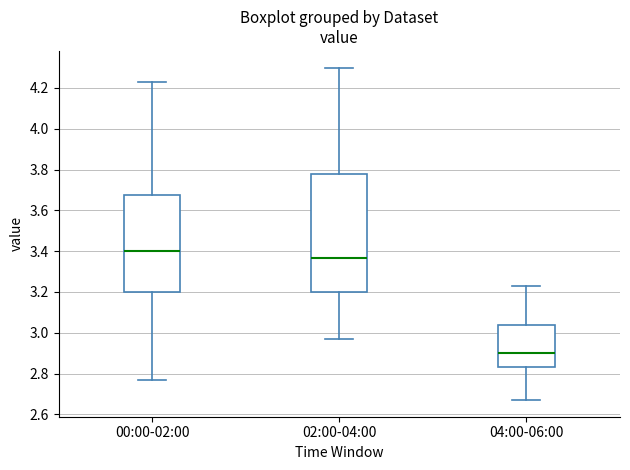

Reading left to right, transcribe this box plot: for each box, give where its median line is, the range the box spans, and where its two whiskers end, as read against the y-axis. The values are not printed on the chart, so give them approximately, as read against the axis.

00:00-02:00: median 3.40, box 3.20 to 3.68, whiskers 2.78 to 4.24
02:00-04:00: median 3.36, box 3.20 to 3.78, whiskers 2.98 to 4.30
04:00-06:00: median 2.90, box 2.84 to 3.04, whiskers 2.68 to 3.24